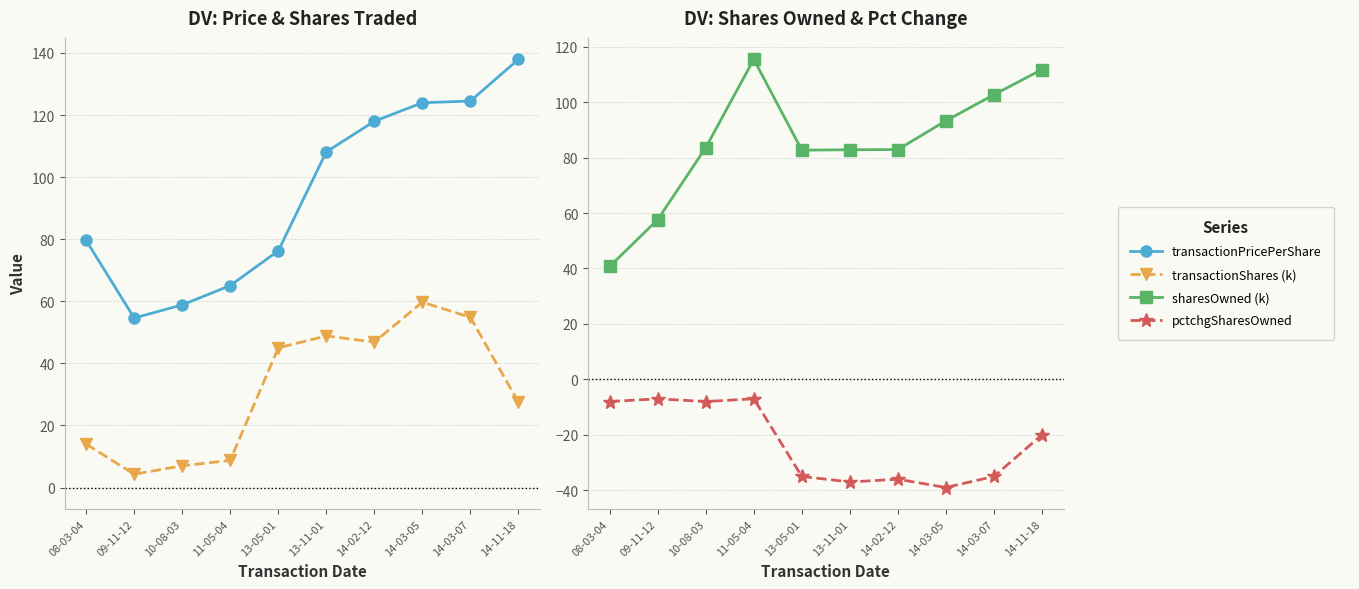

True or false: transactionShares (k) and sharesOwned (k) cross at least once.

False